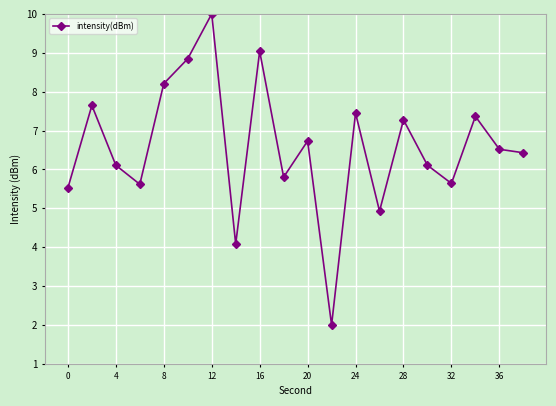

How many data points does each series have?

20